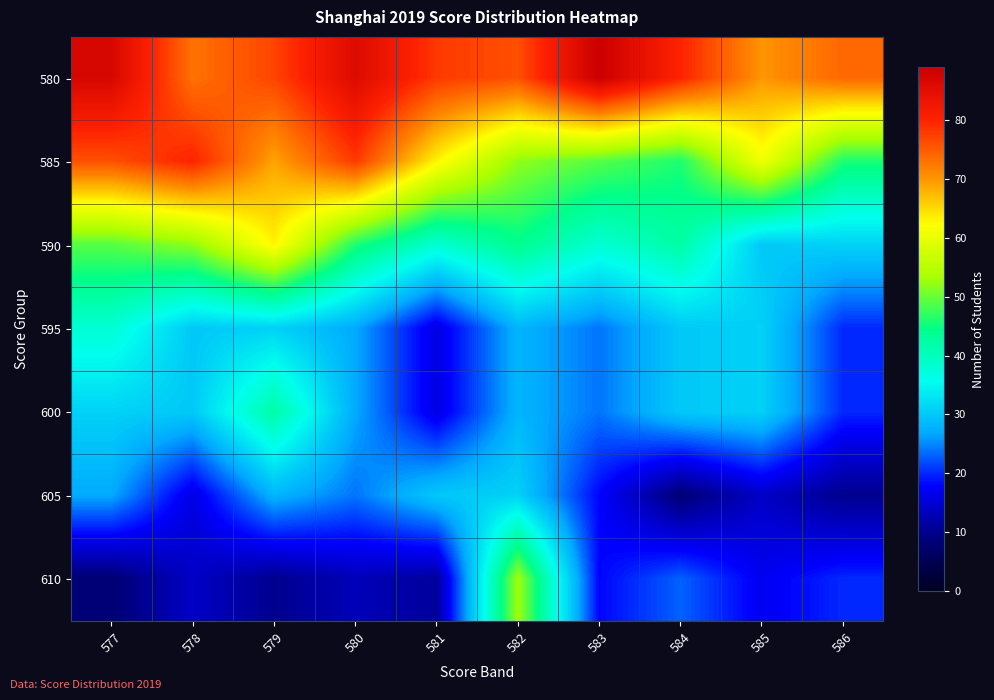

At how many categories does at least one series exceed 88?

1